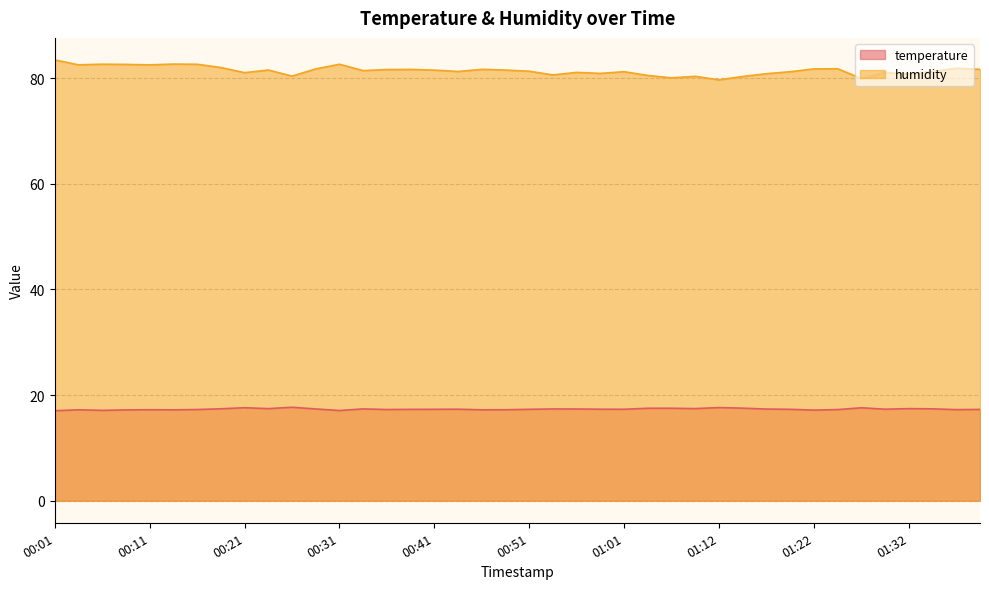

At which label does humidity first exceed 81?

00:01